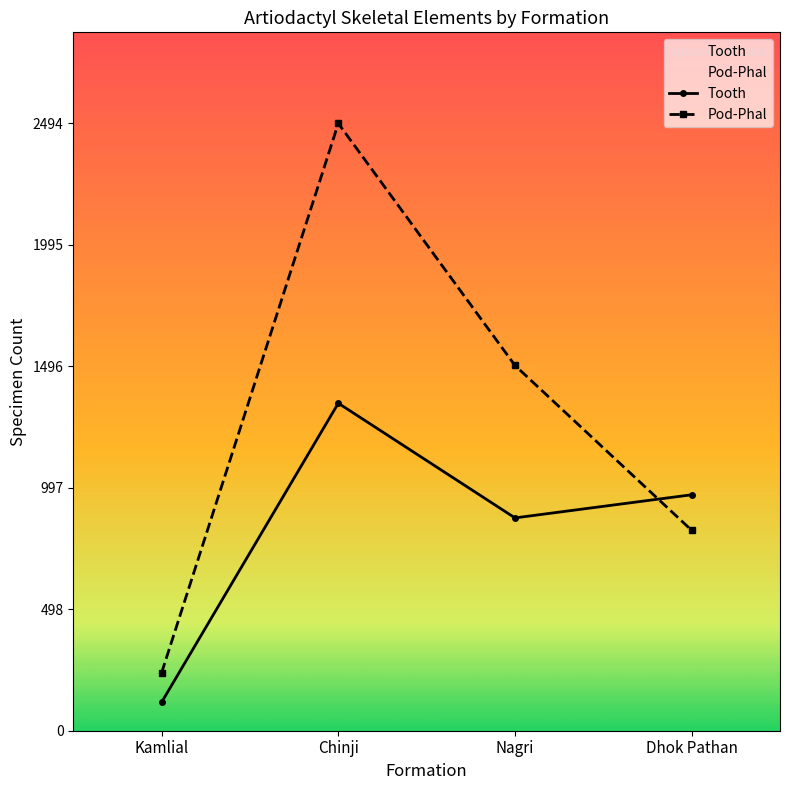

True or false: Pod-Phal has more than 1 interior local peaks.

False